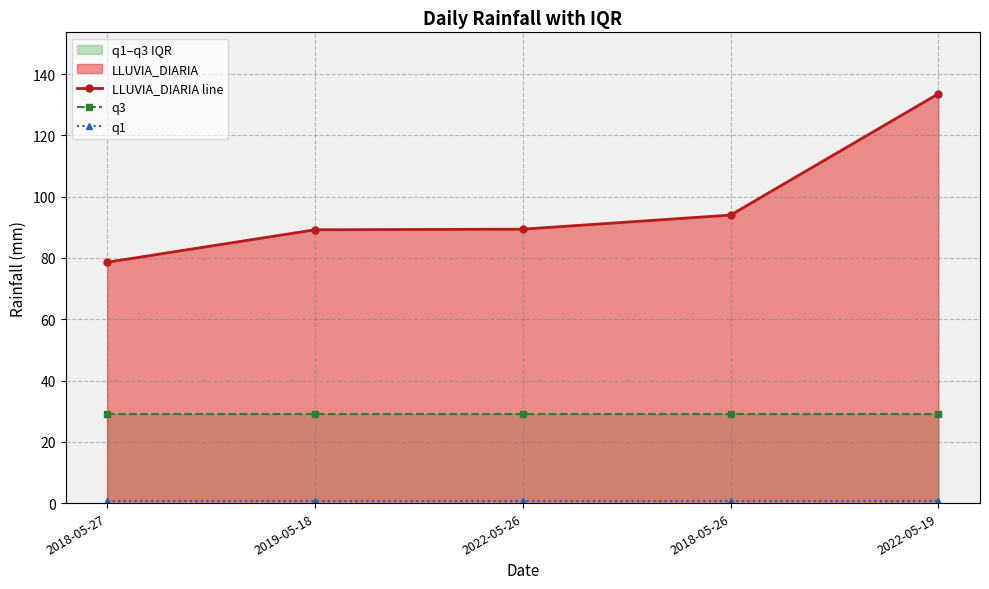

What is the sum of the q3 values at 2018-05-27 and 2019-05-18?

58.0